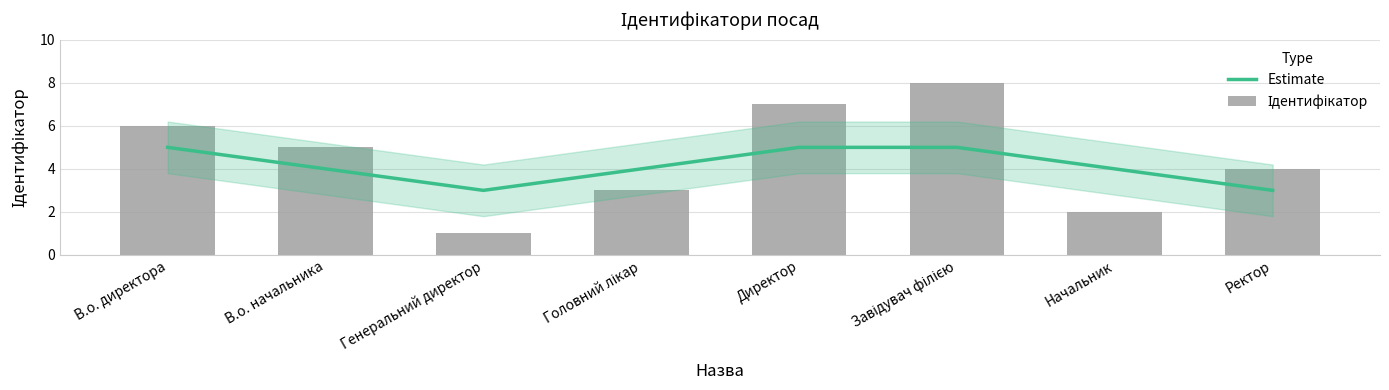

Which series has the widest spread of values?

Ідентифікатор